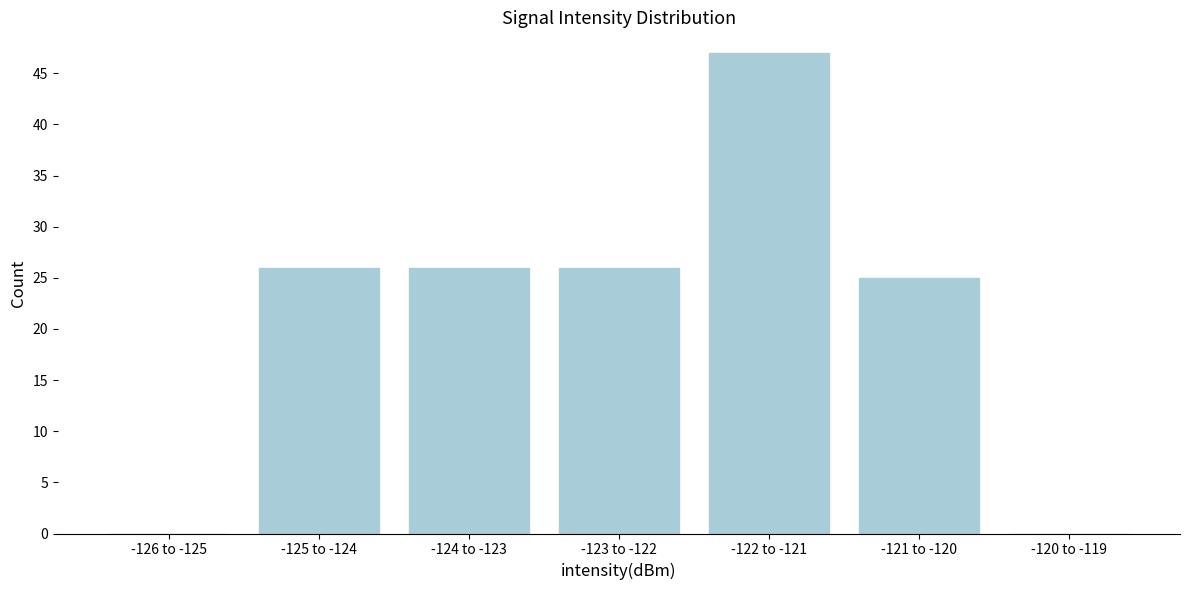

Reading right to left, transcribe all the data shown in this chart.

-120 to -119=0	-121 to -120=25	-122 to -121=47	-123 to -122=26	-124 to -123=26	-125 to -124=26	-126 to -125=0